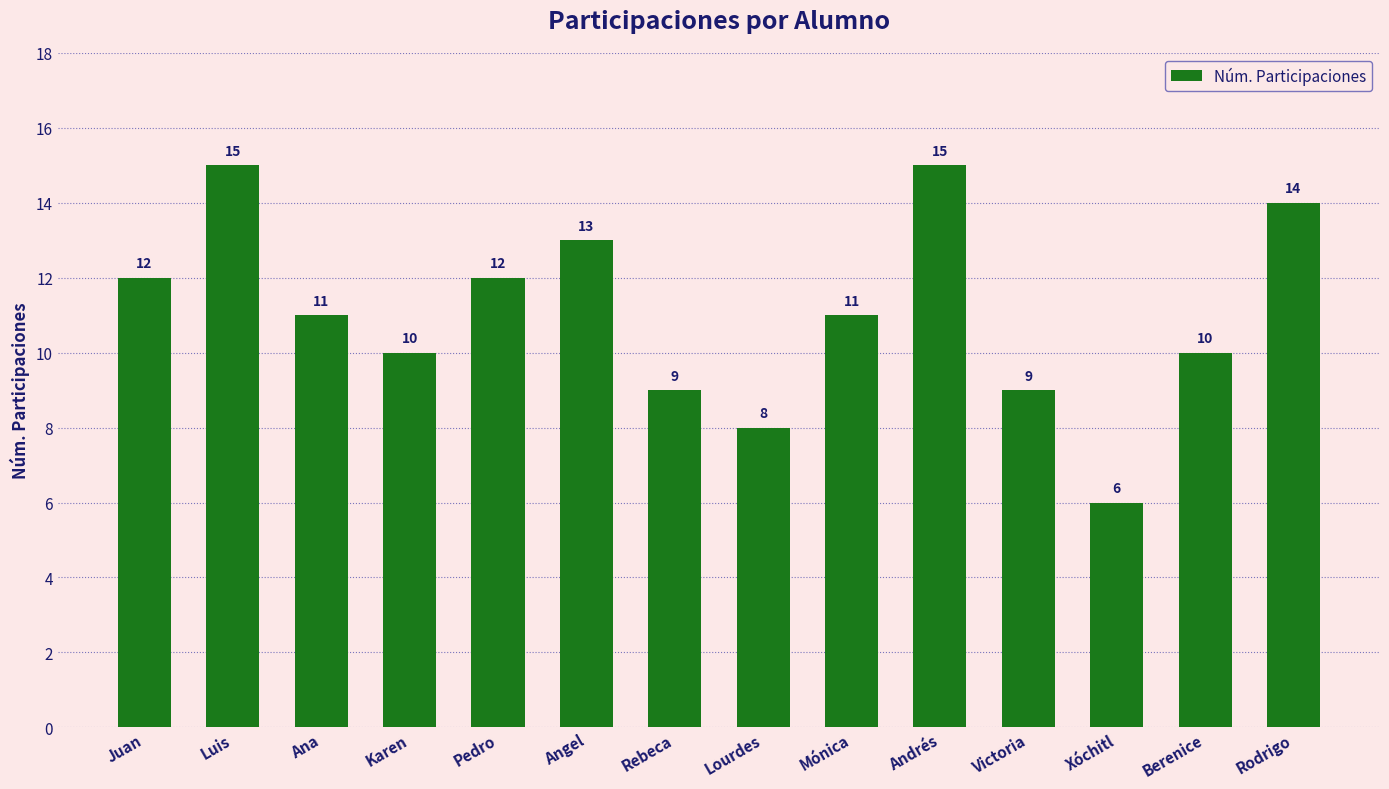

Is it true that the value at Juan is 8?

False